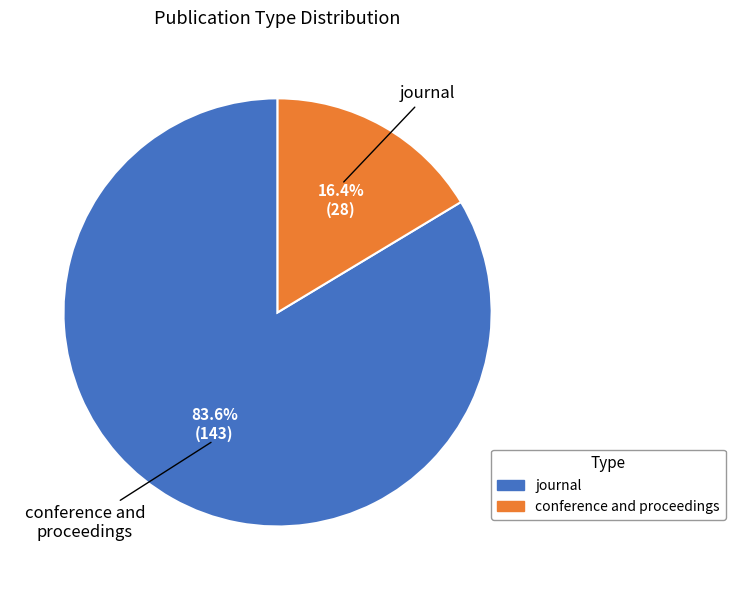

How many segments does this pie chart have?

2